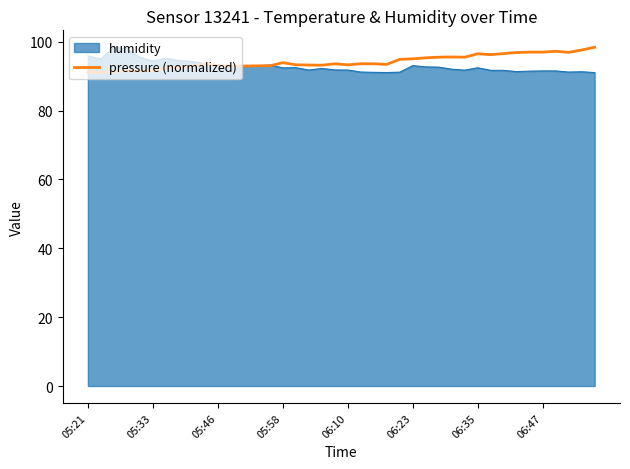

What is the minimum value shown in the chart?

91.0